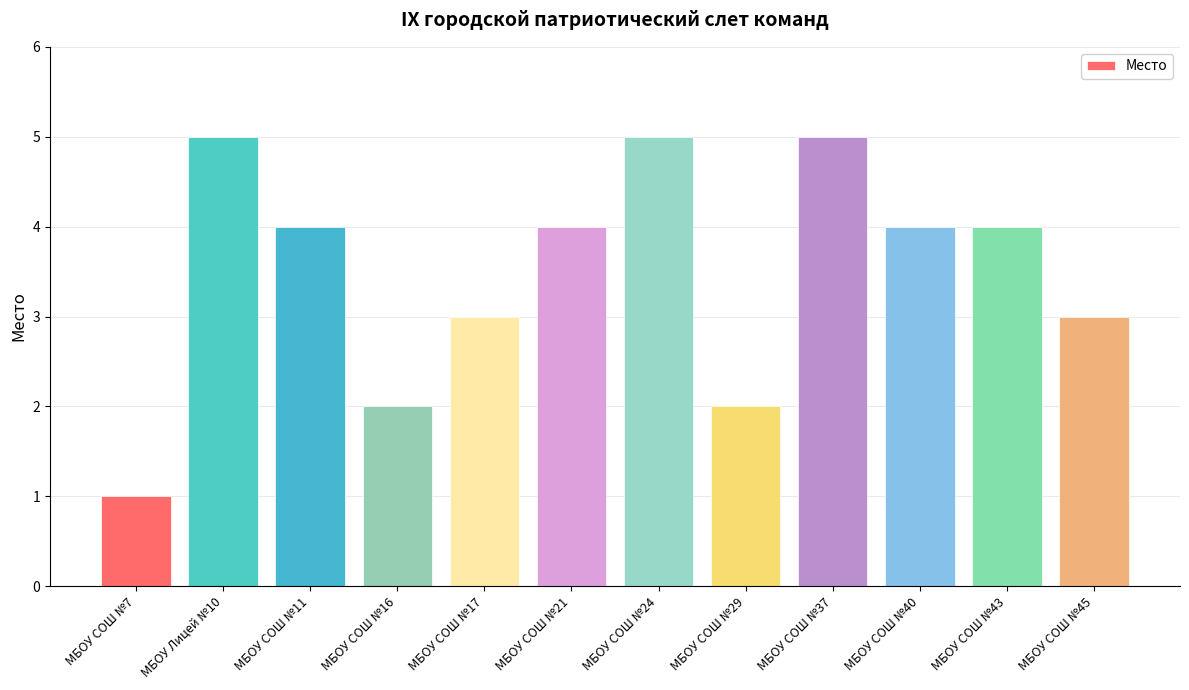

Reading left to right, transcribe all the data shown in this chart.

МБОУ СОШ №7=1	МБОУ Лицей №10=5	МБОУ СОШ №11=4	МБОУ СОШ №16=2	МБОУ СОШ №17=3	МБОУ СОШ №21=4	МБОУ СОШ №24=5	МБОУ СОШ №29=2	МБОУ СОШ №37=5	МБОУ СОШ №40=4	МБОУ СОШ №43=4	МБОУ СОШ №45=3